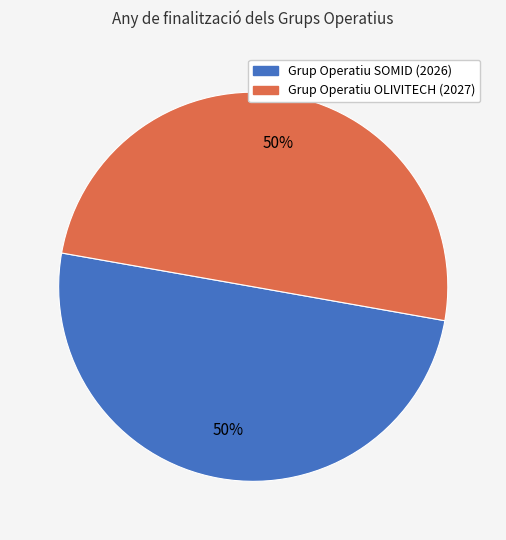

Approximately how many times larger is the value at Grup Operatiu OLIVITECH (2027) compared to Grup Operatiu SOMID (2026)?

1.0